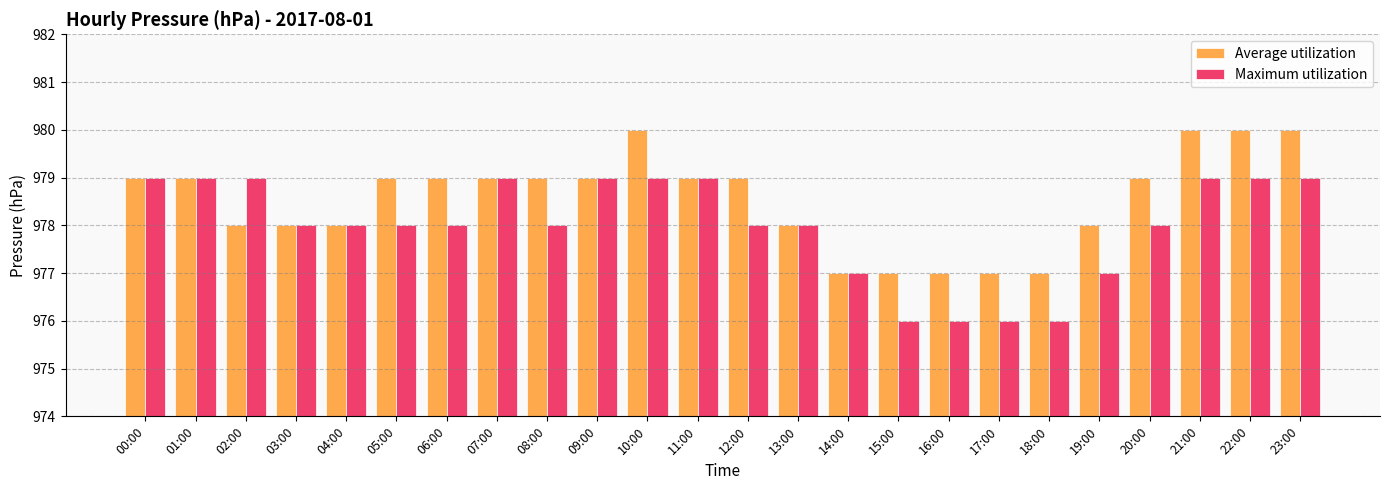

How many bars are there in each group?

2